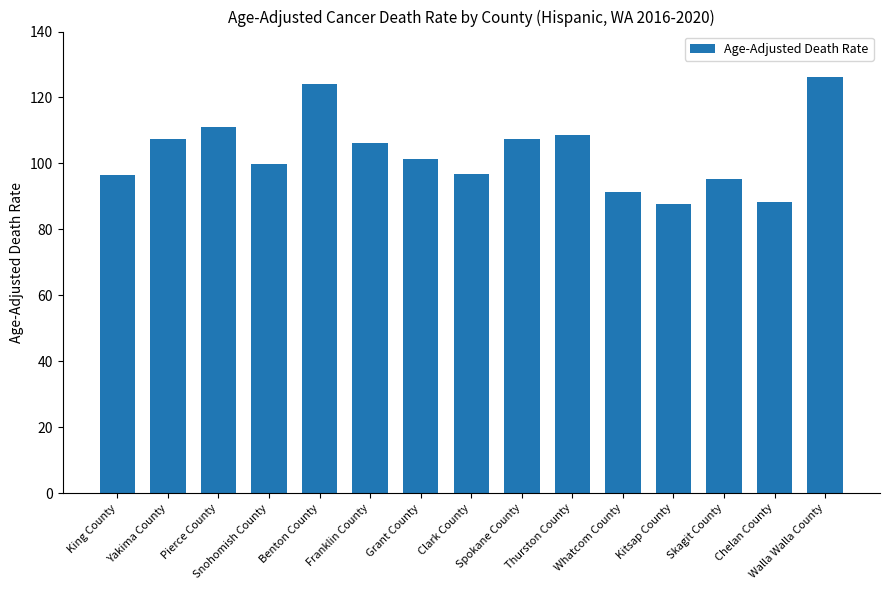

What is the difference between the second highest and second lowest values?

35.8